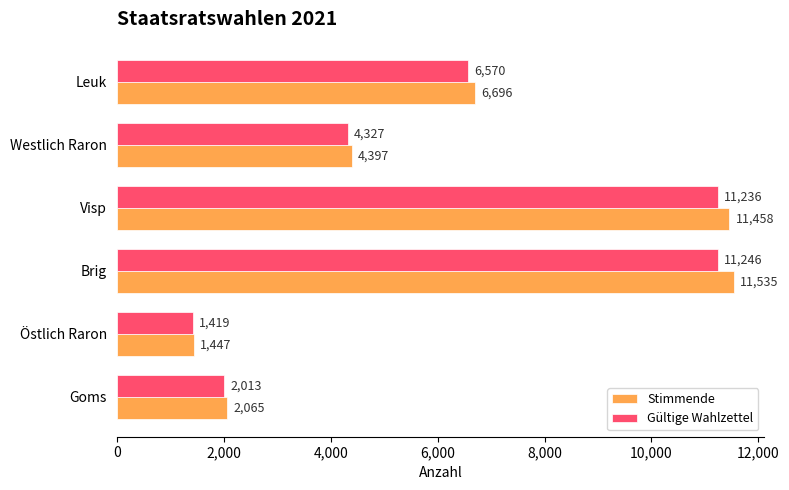

Which series has the widest spread of values?

Stimmende